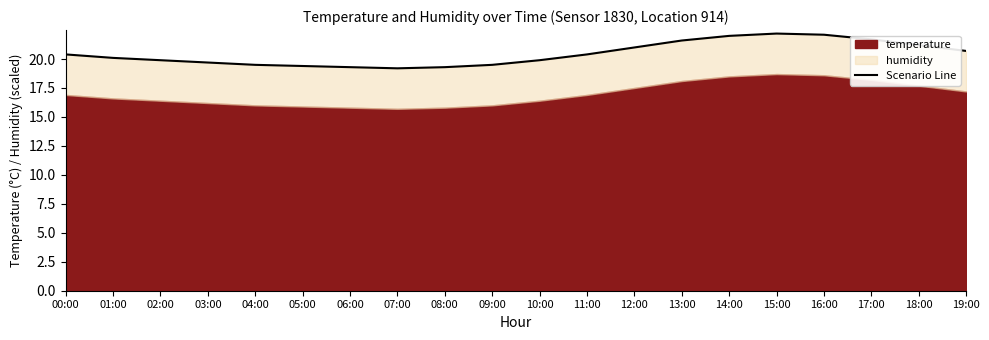

How many data points does each series have?

20